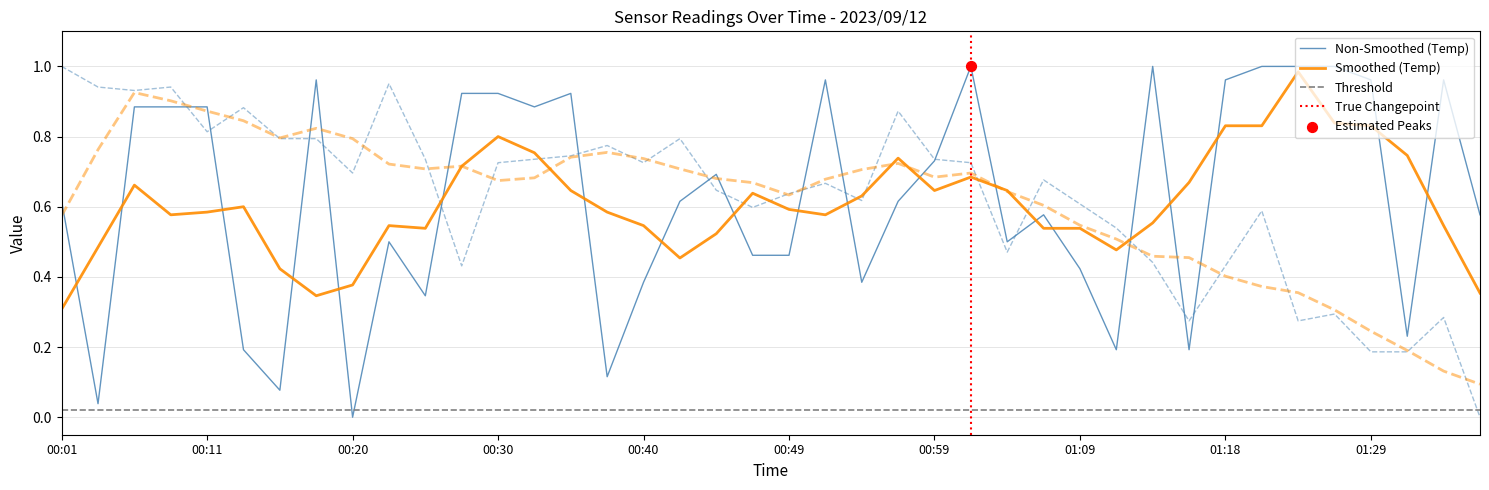

What is the total value across all series at 00:11?

1.7